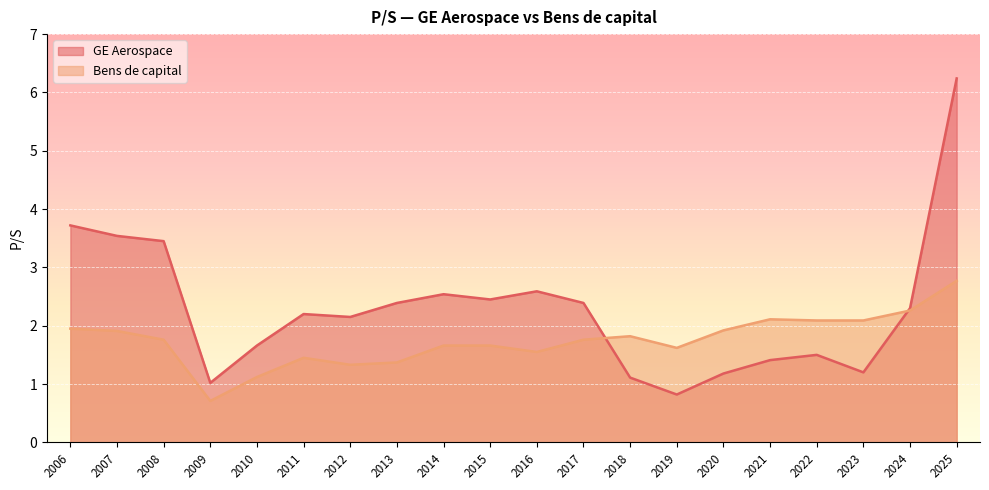

Which series ends up on top after the final intersection of GE Aerospace and Bens de capital?

GE Aerospace